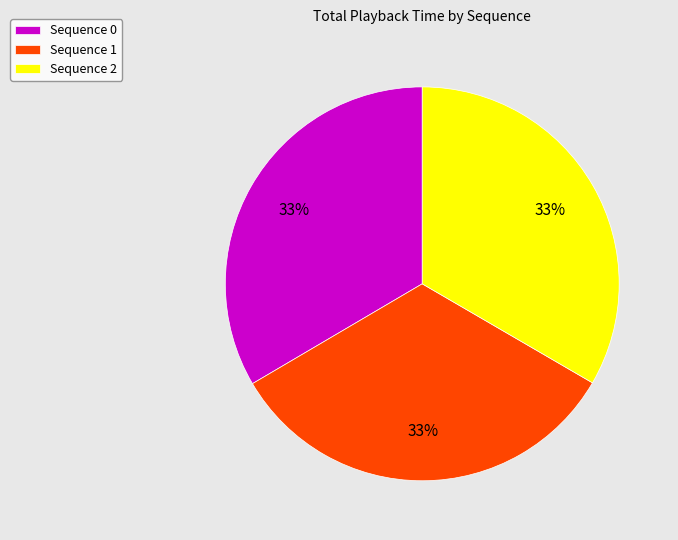

True or false: Sequence 0 accounts for 25% of the total.

False